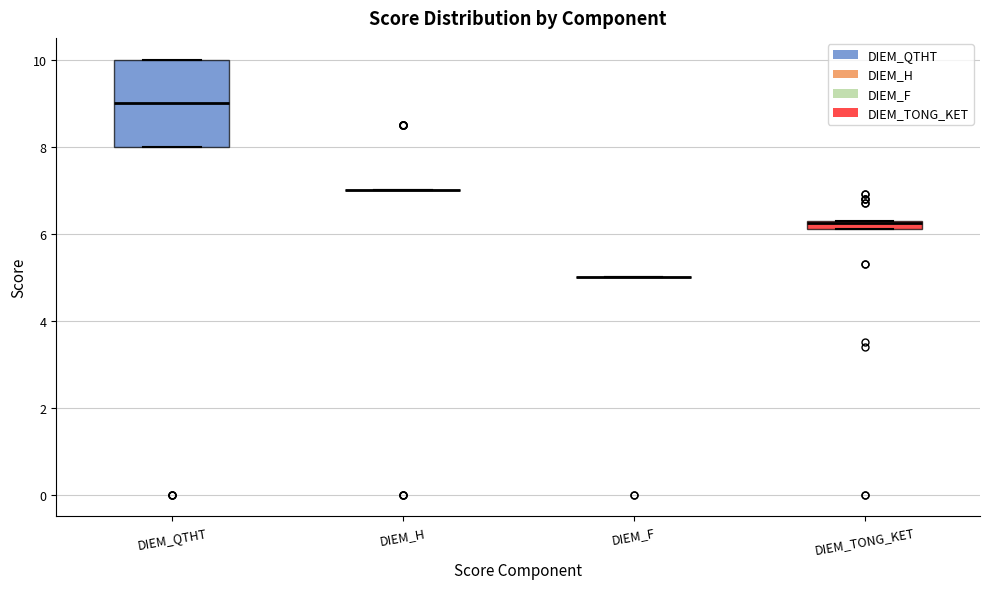

Comparing the boxes themselves (not the whiskers), which one is the tallest?

DIEM_QTHT